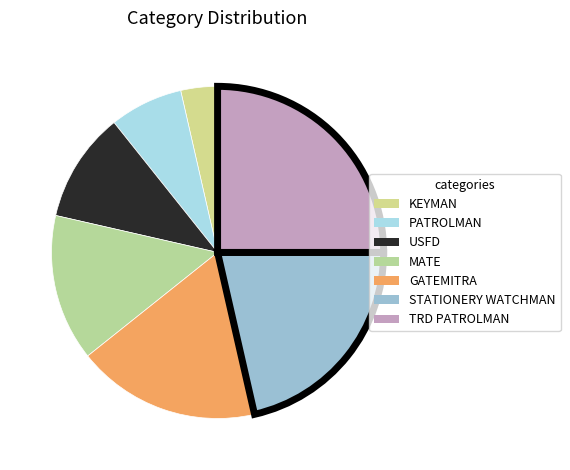

To the nearest percent, what is the difference between the TRD PATROLMAN and KEYMAN slice percentages?

21%